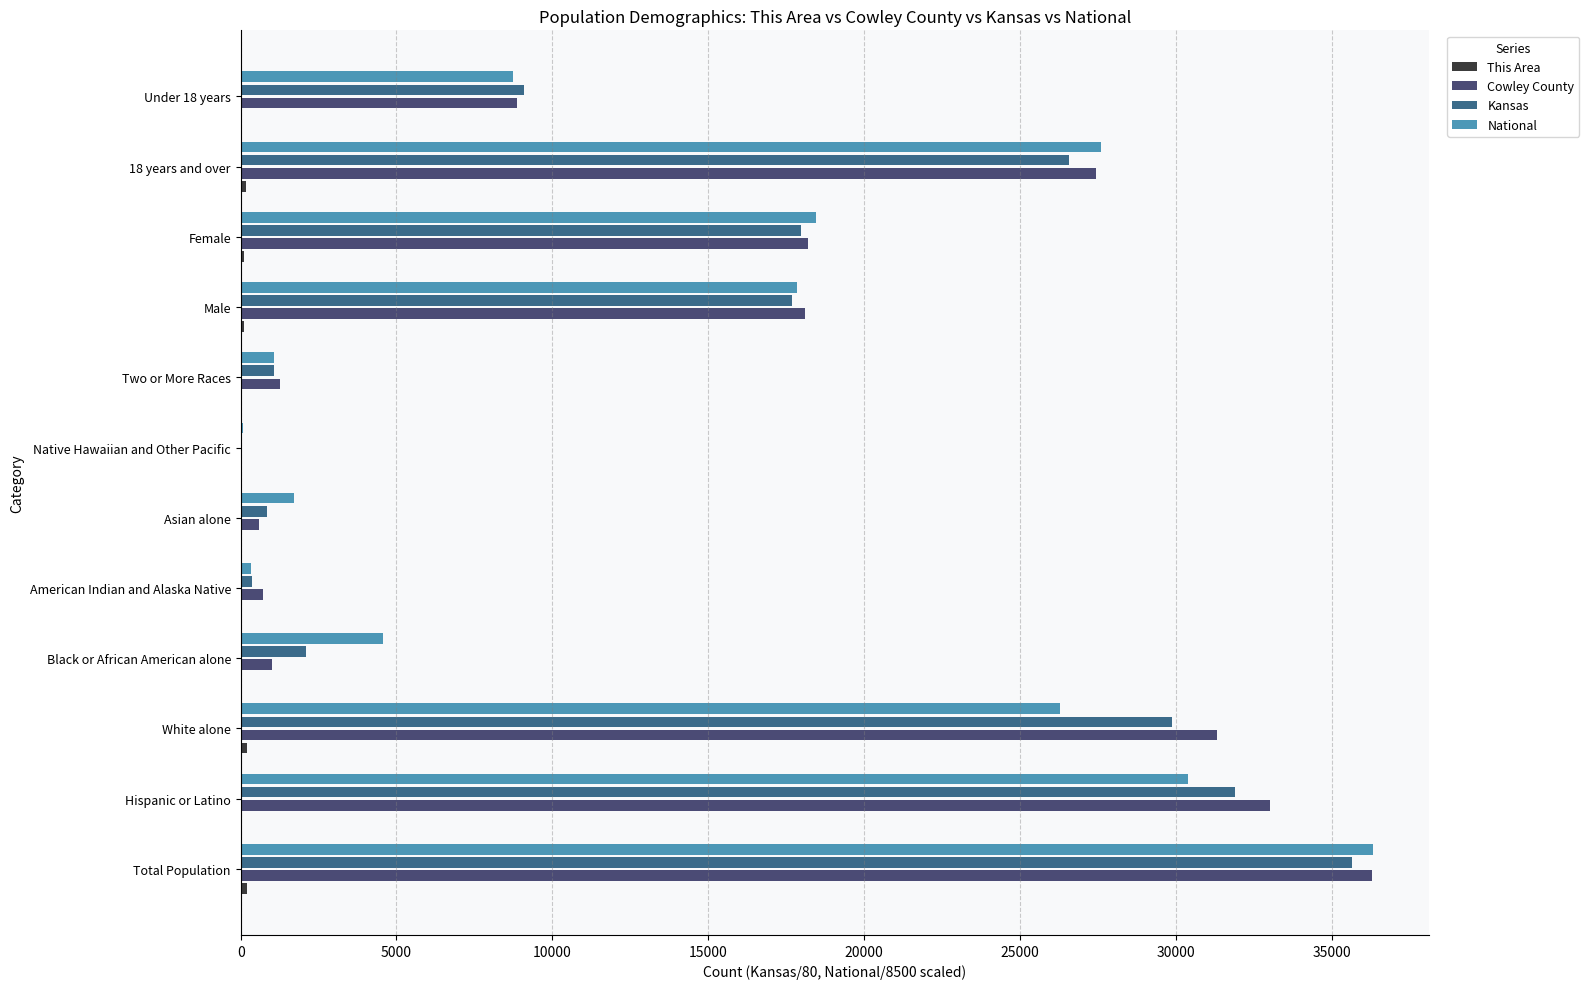

Which series has the widest spread of values?

Cowley County